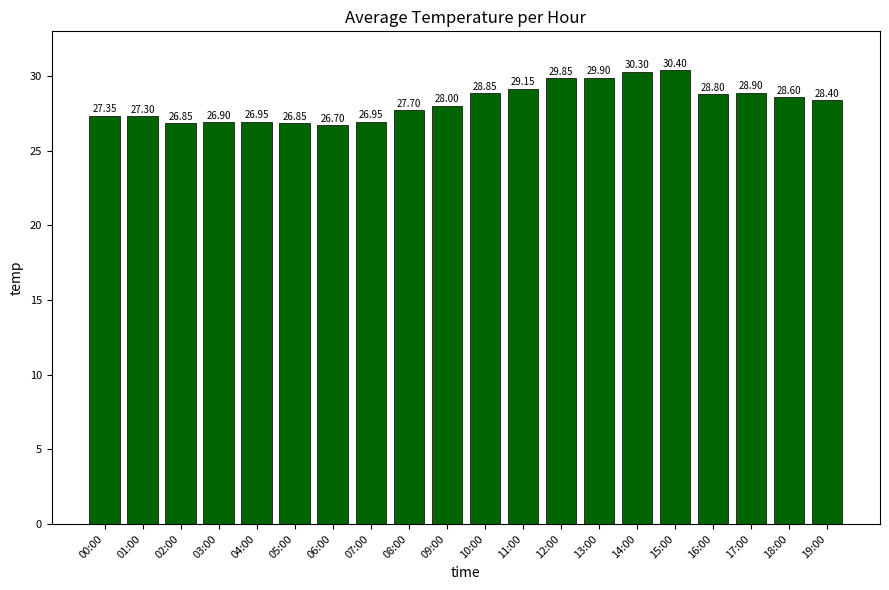

What is the value of the 11th bar from the left?

28.9